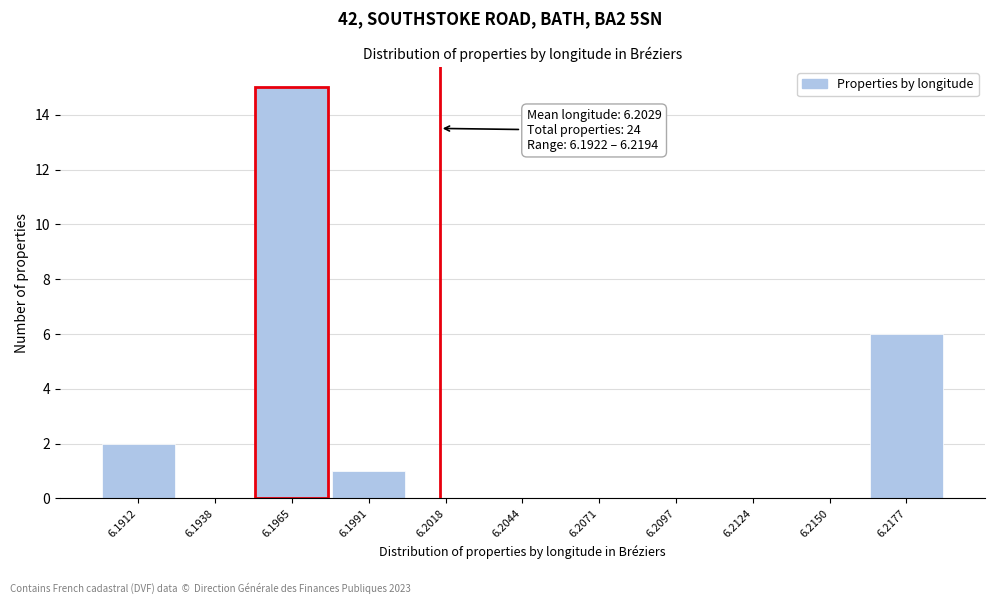

Reading left to right, what are all the values shown in this chart?

6.1912=2	6.1938=0	6.1965=15	6.1991=1	6.2018=0	6.2044=0	6.2071=0	6.2097=0	6.2124=0	6.2150=0	6.2177=6